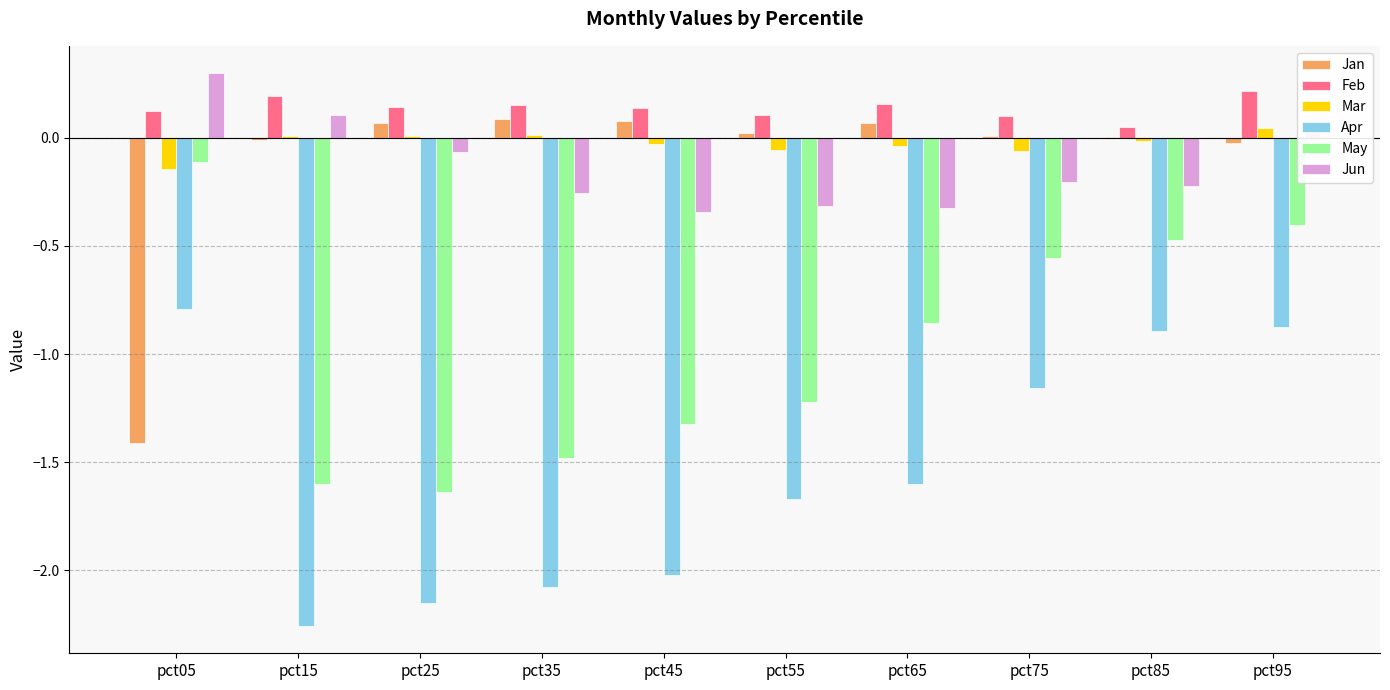

Which series changed the most between pct05 and pct55?

Jan